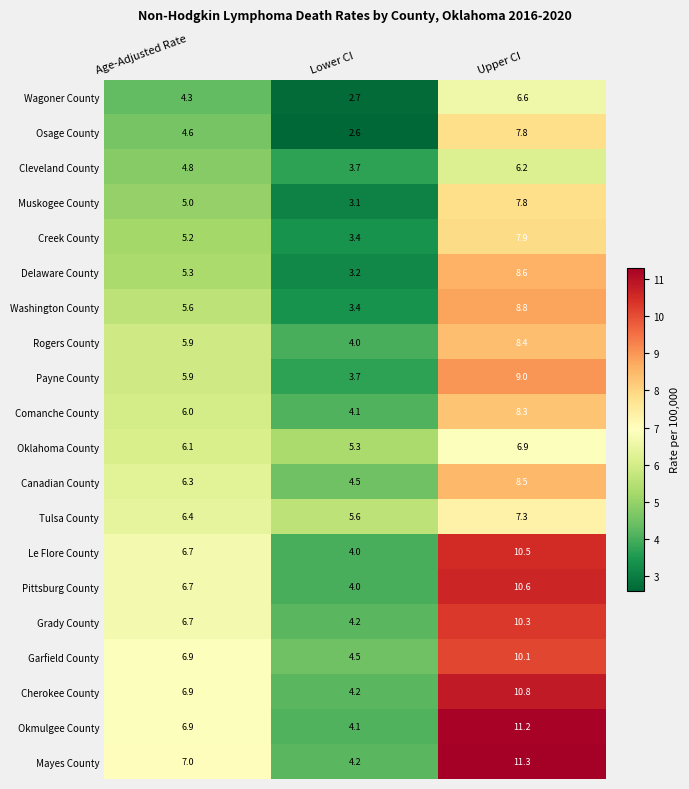

How many values in the Pittsburg County series are below 6?

1